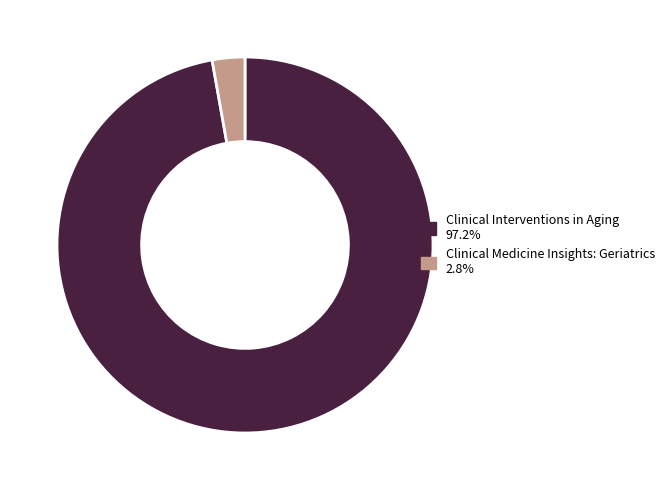

Rank the categories by value from lowest to highest.

Clinical Medicine Insights: Geriatrics, Clinical Interventions in Aging